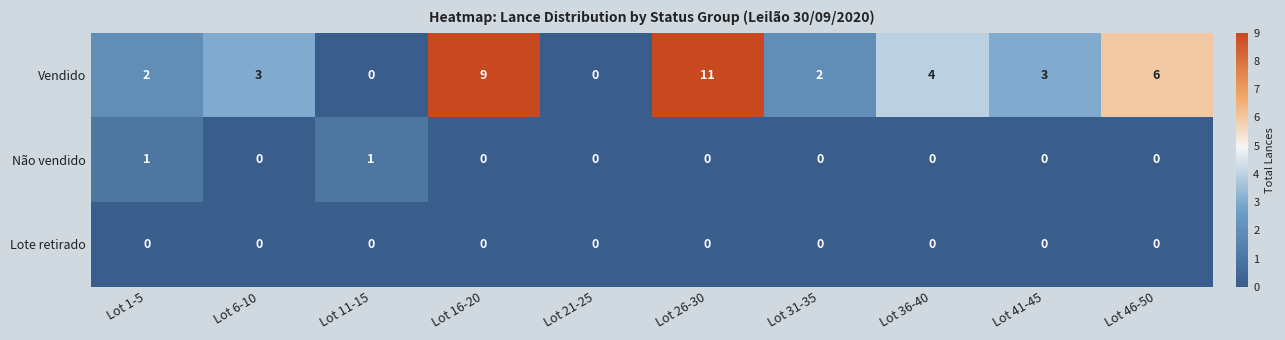

What is the greatest value displayed?

11